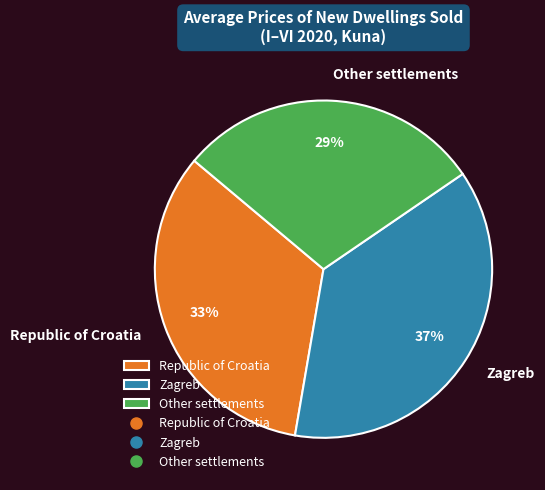

Combined, do Other settlements and Zagreb account for over 50%?

Yes